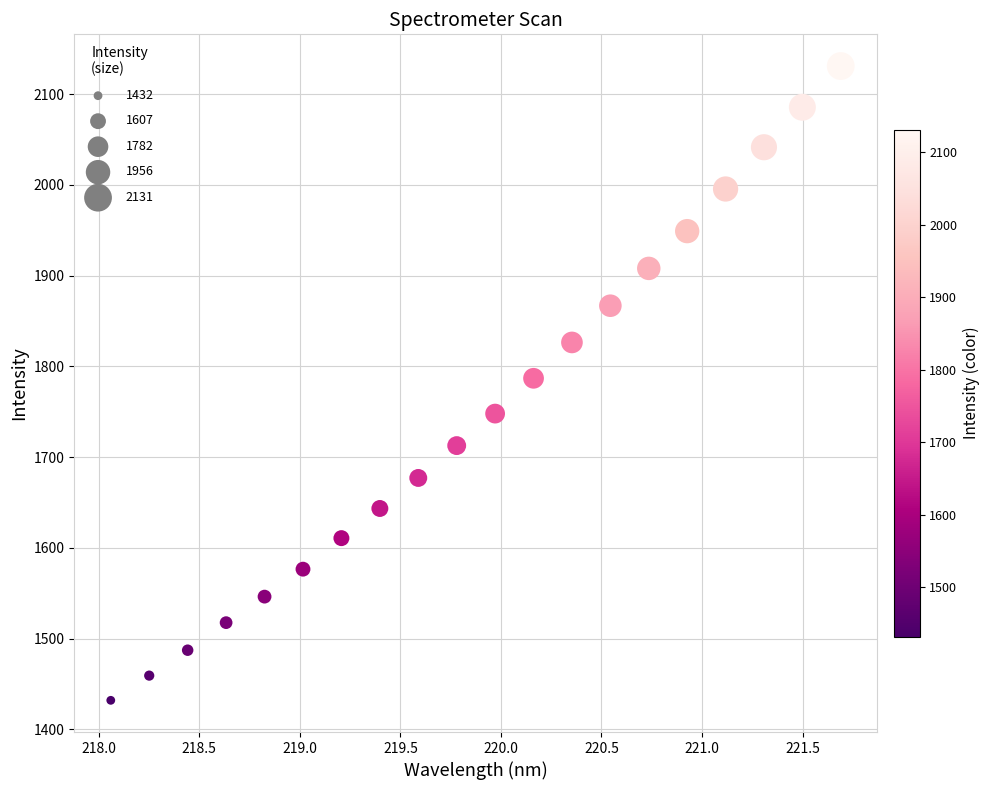

What is the range of X values (max minus min)?

3.6